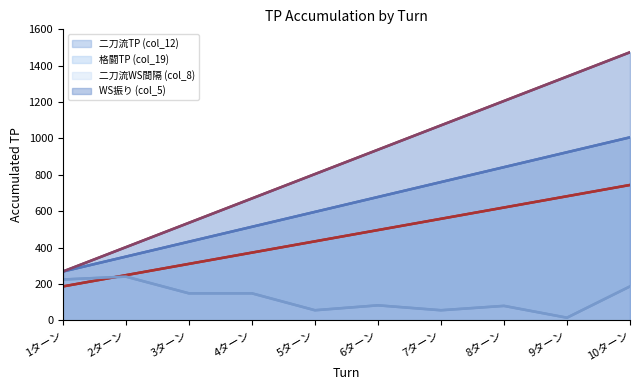

Where does the 二刀流TP (col_12) series first go above 678?

7ターン